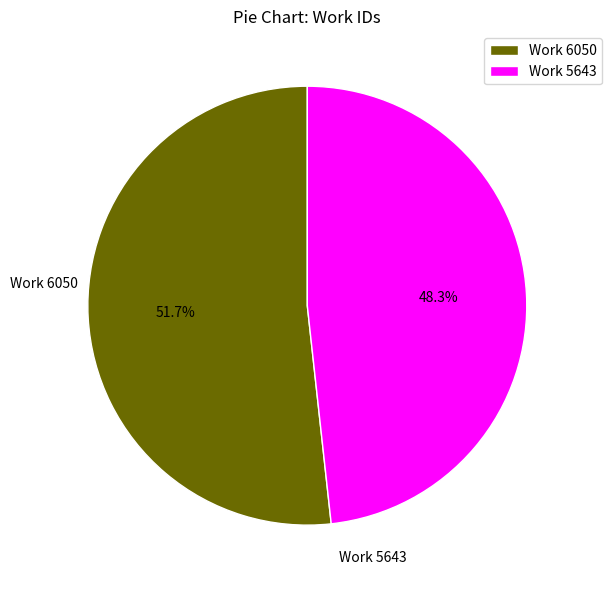

Approximately how many times larger is the value at Work 6050 compared to Work 5643?

1.1